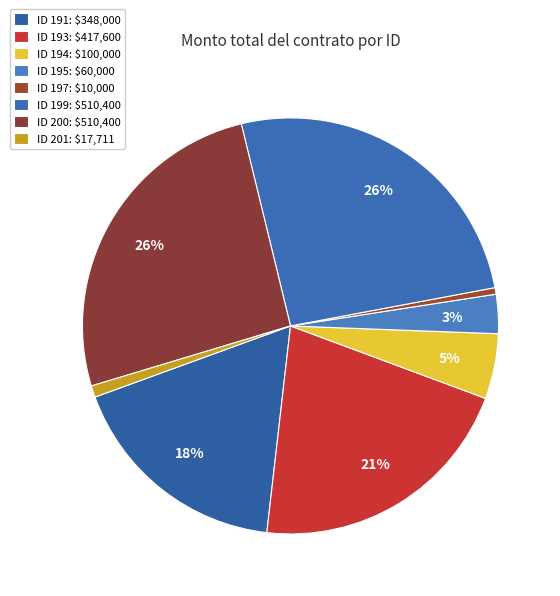

Count the number of slices in the pie.

8